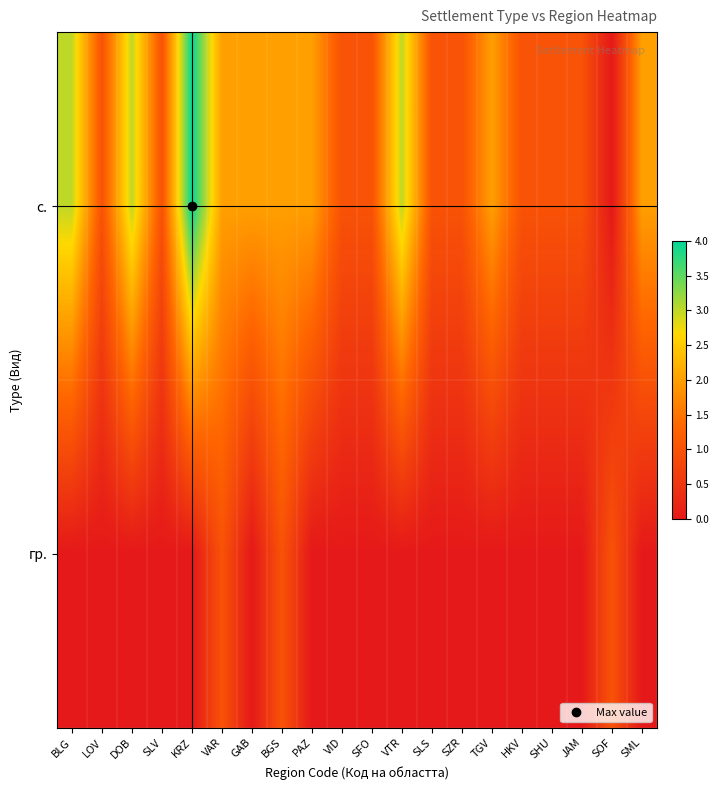

Reading left to right, transcribe all the data shown in this chart.

с.: BLG=3	LOV=1	DOB=3	SLV=1	KRZ=4	VAR=2	GAB=2	BGS=2	PAZ=2	VID=1	SFO=1	VTR=3	SLS=1	SZR=1	TGV=2	HKV=1	SHU=1	JAM=1	SOF=0	SML=2
гр.: BLG=0	LOV=0	DOB=0	SLV=0	KRZ=0	VAR=1	GAB=0	BGS=1	PAZ=0	VID=0	SFO=0	VTR=0	SLS=0	SZR=0	TGV=0	HKV=0	SHU=0	JAM=0	SOF=1	SML=0